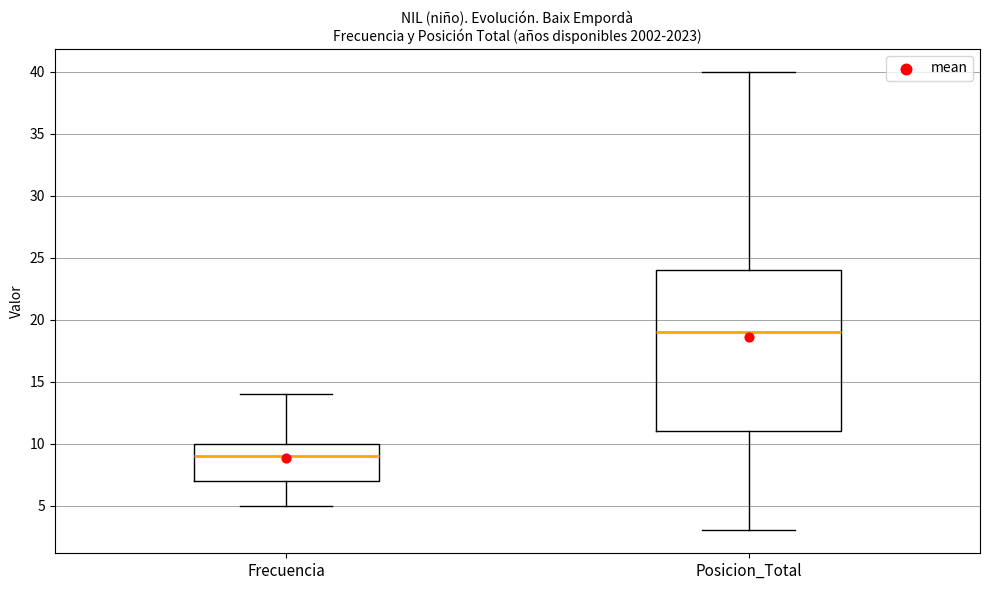

Reading left to right, transcribe this box plot: for each box, give where its median line is, the range the box spans, and where its two whiskers end, as read against the y-axis. The values are not printed on the chart, so give them approximately, as read against the axis.

Frecuencia: median 9, box 7 to 10, whiskers 5 to 14
Posicion_Total: median 19, box 11 to 24, whiskers 3 to 40